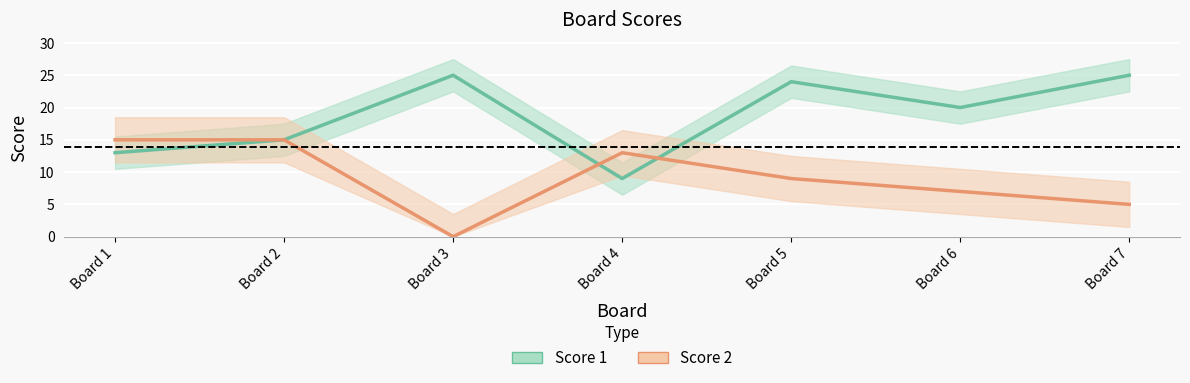

Is this an area chart (filled region under the line)?

No